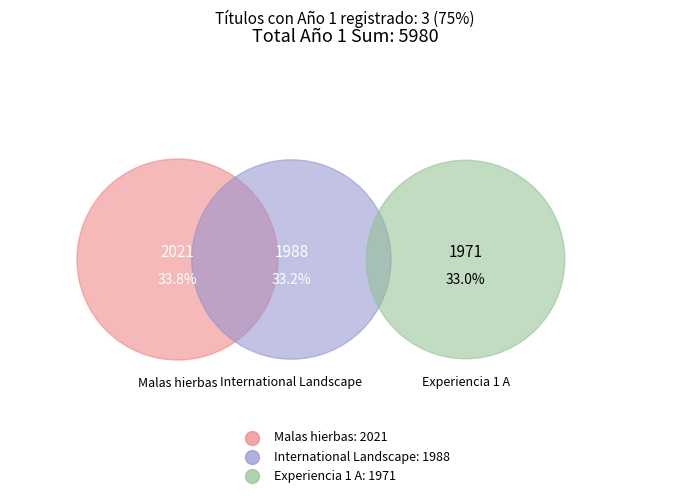

How much of the chart is everything except Experiencia 1 A?

67.0%